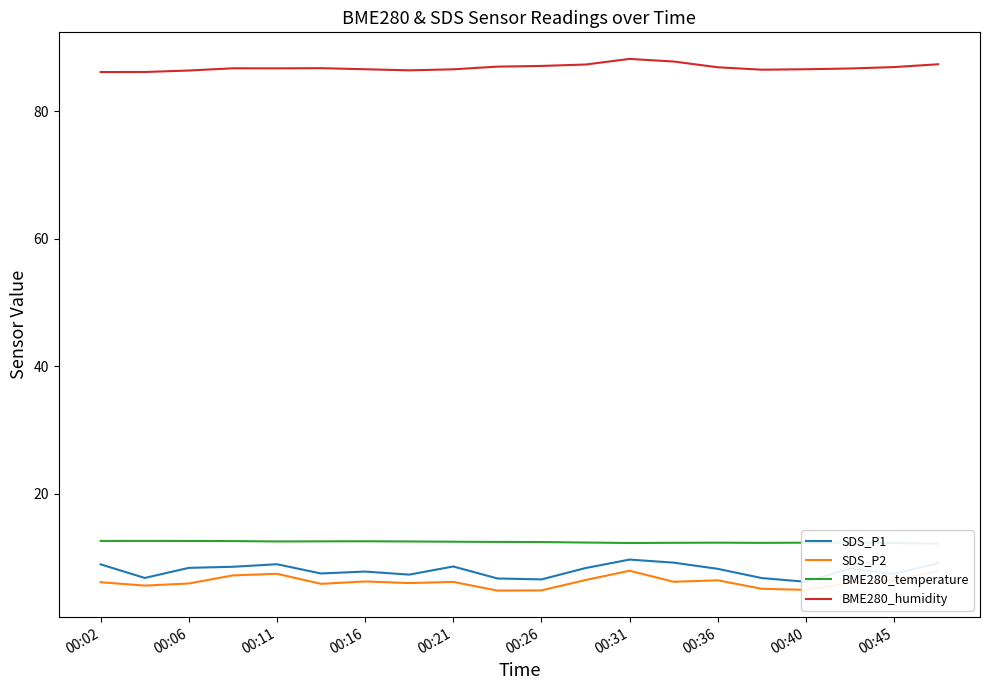

How many interior local valleys does the SDS_P1 series have?

6